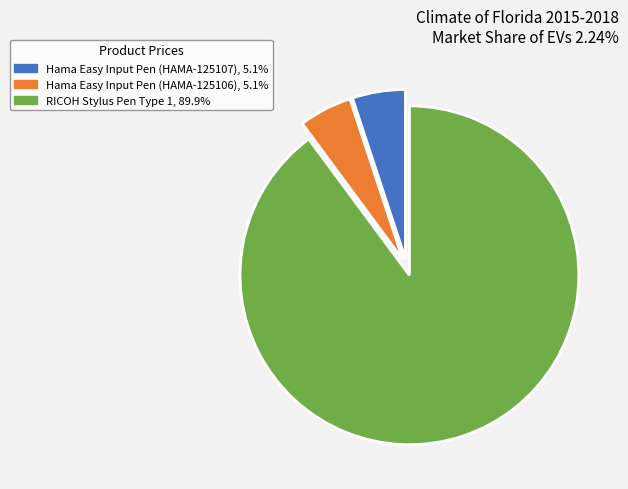

Which category has the biggest portion of the pie?

RICOH Stylus Pen Type 1